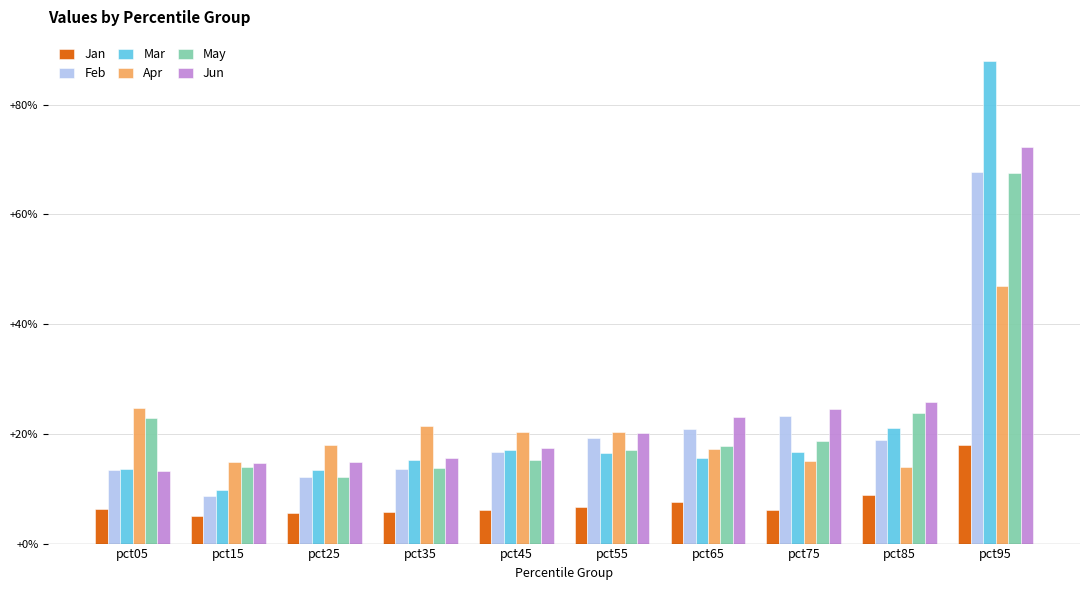

The value of Apr at pct65 is 0.2. True or false?

True